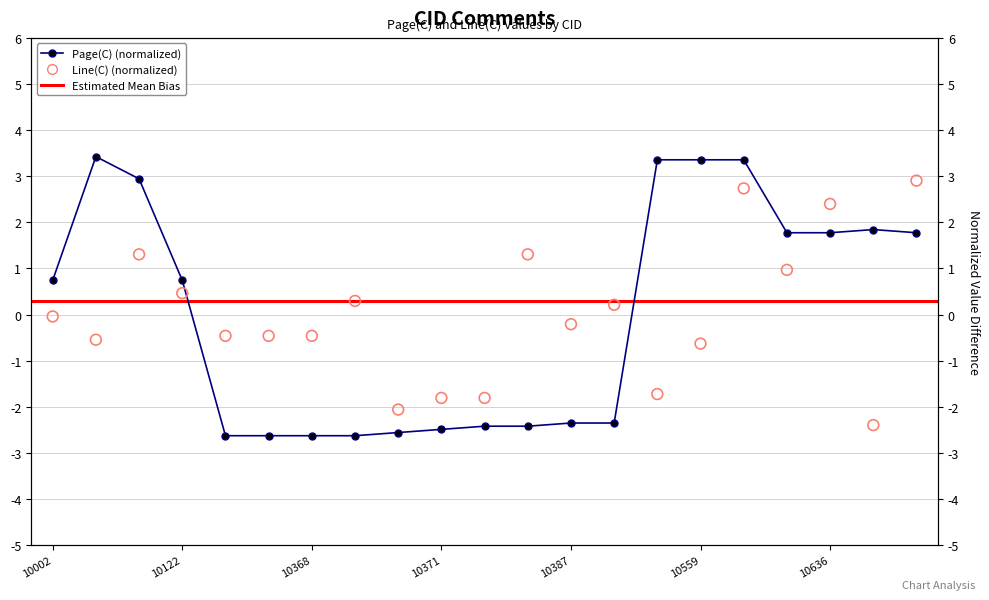

At how many categories does at least one series exceed -2?

20